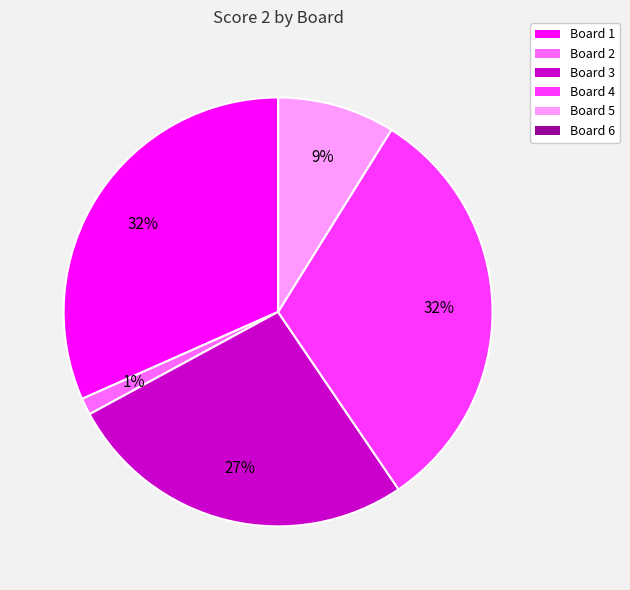

What percentage is the Board 2 slice, to the nearest percent?

1%